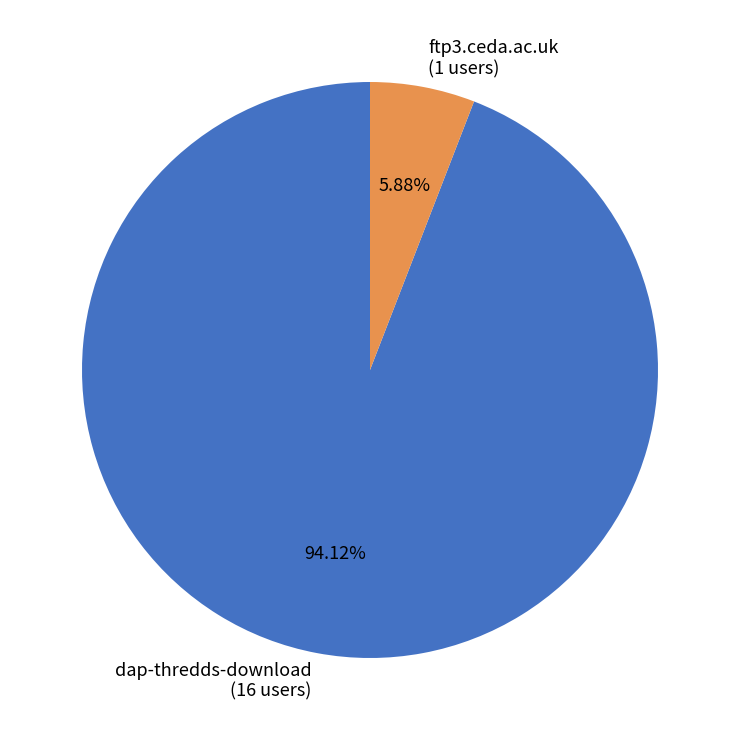

Which slice represents more than half of the pie?

dap-thredds-download